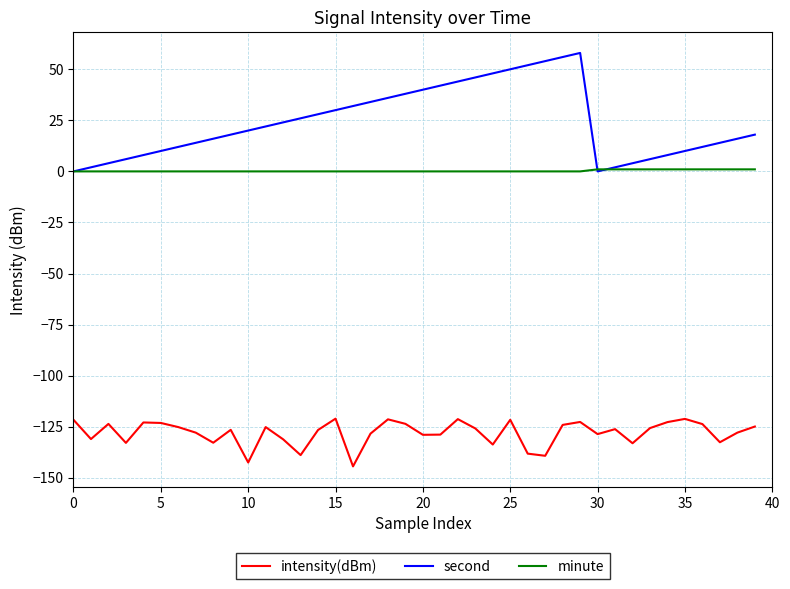

Does the chart have visible grid lines?

Yes